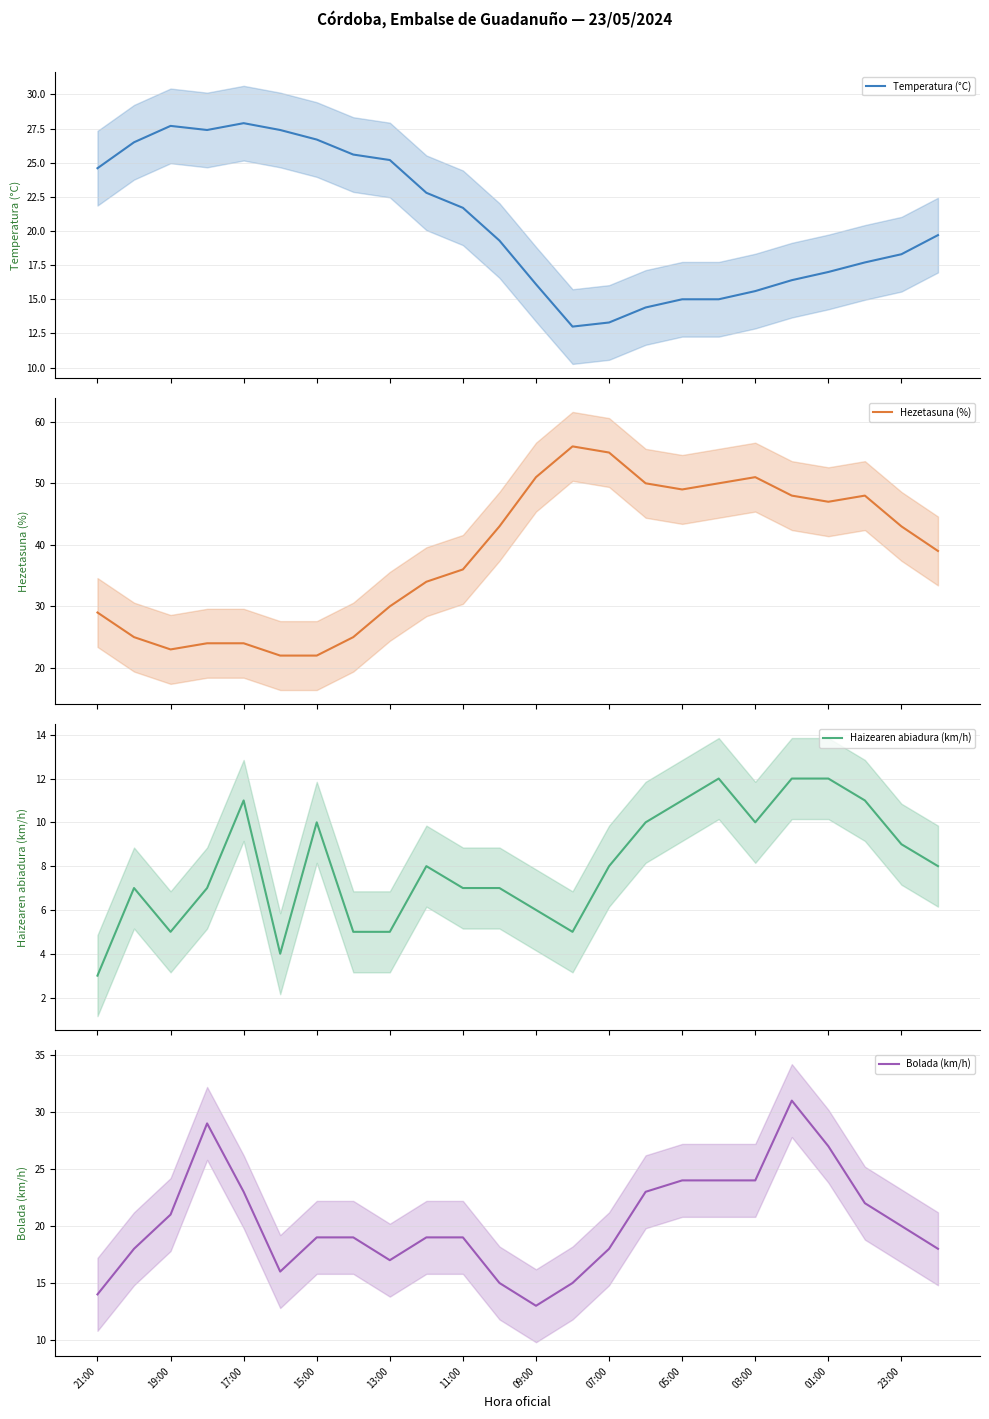

What are all the series names shown in the legend?

Temperatura (°C), Hezetasuna (%), Haizearen abiadura (km/h), Bolada (km/h)